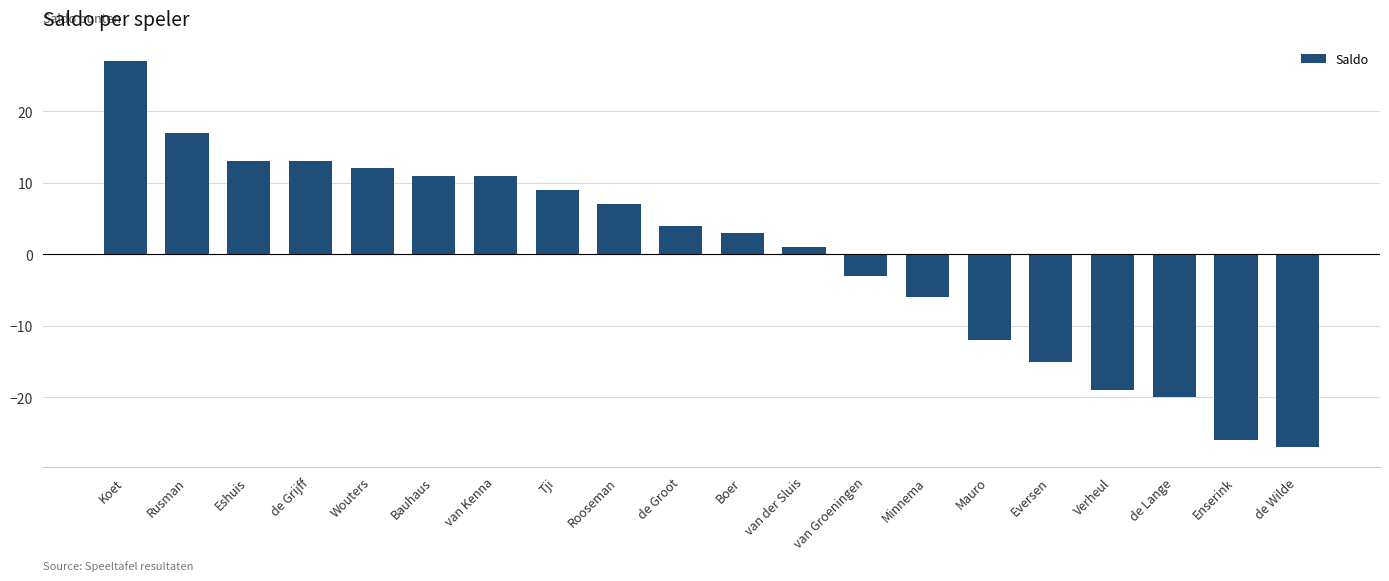

True or false: the data shows -15 at Eversen.

True